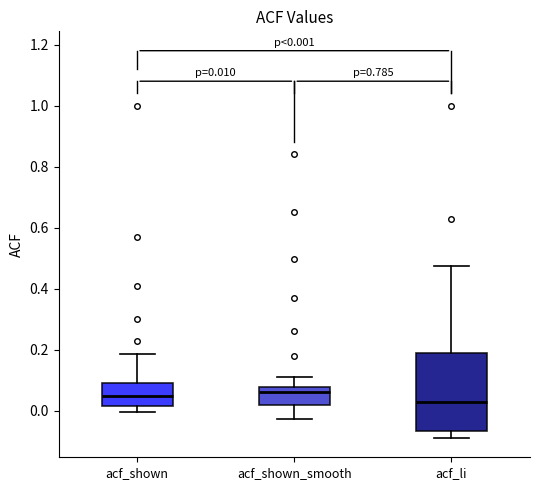

Which box is the tallest, from its lower edge to its upper edge?

acf_li